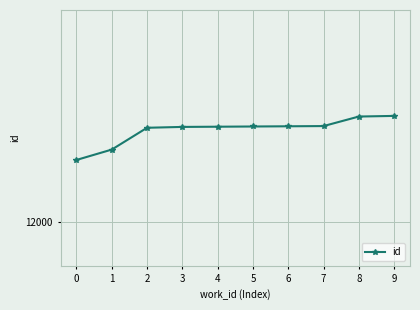

Is this an area chart (filled region under the line)?

No